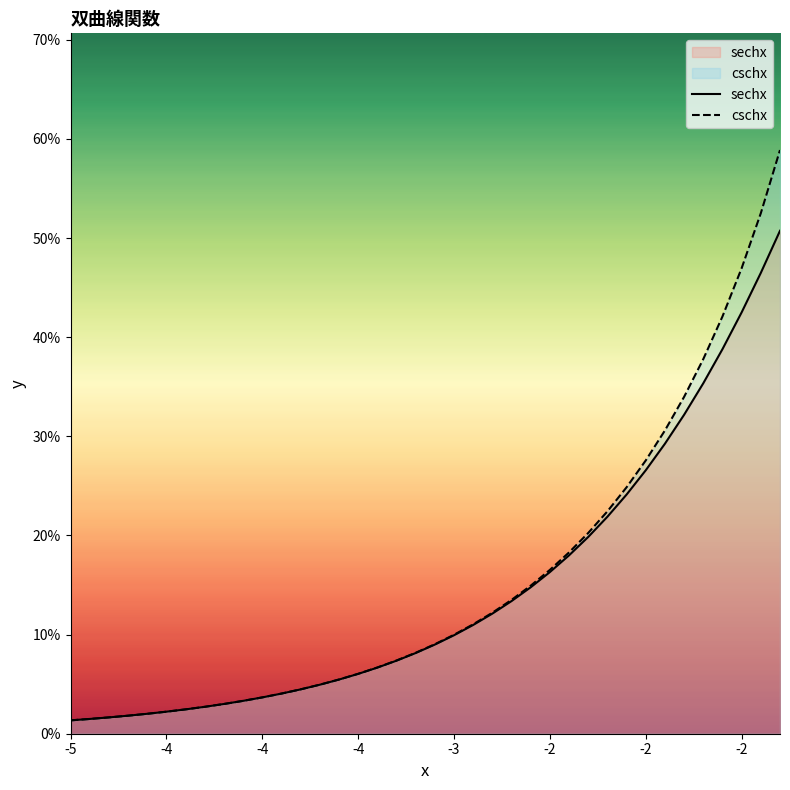

What is the value of the sechx point at the 15th from the left?

0.1